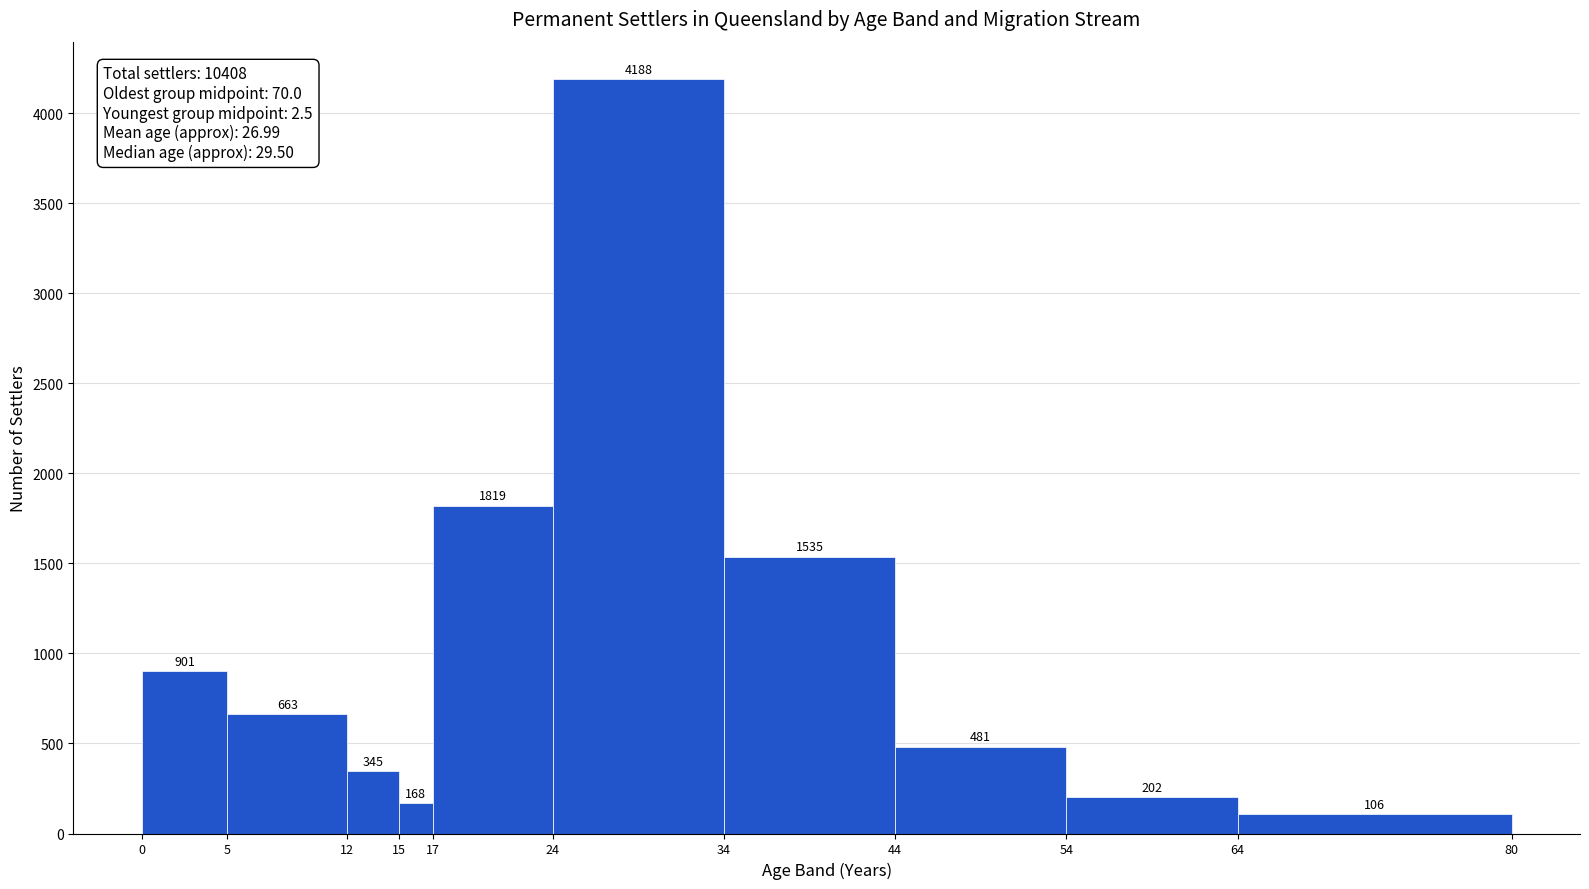

What is the height of the bar covering 54 to 64 on the x-axis?

202